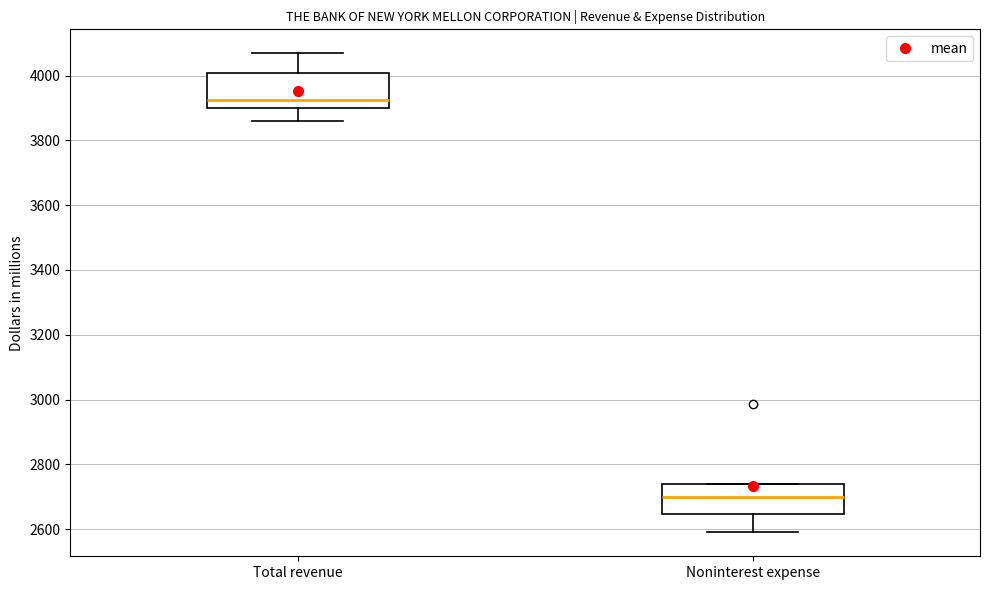

Reading left to right, read every box against the y-axis: the position of its median line, the range the box covers, and the ends of its whiskers. The values are not printed on the chart, so give them approximately, as read against the axis.

Total revenue: median 3920, box 3900 to 4000, whiskers 3860 to 4060
Noninterest expense: median 2700, box 2640 to 2740, whiskers 2600 to 2740